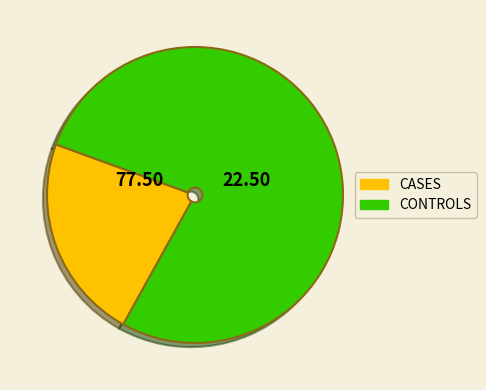

How many segments does this pie chart have?

2